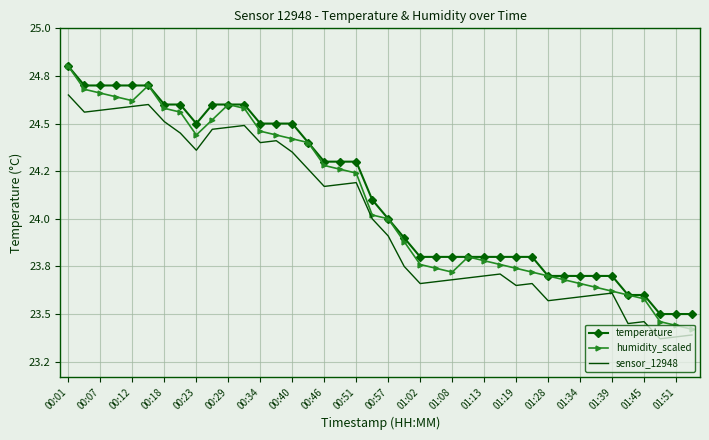

What are all the series names shown in the legend?

temperature, humidity_scaled, sensor_12948